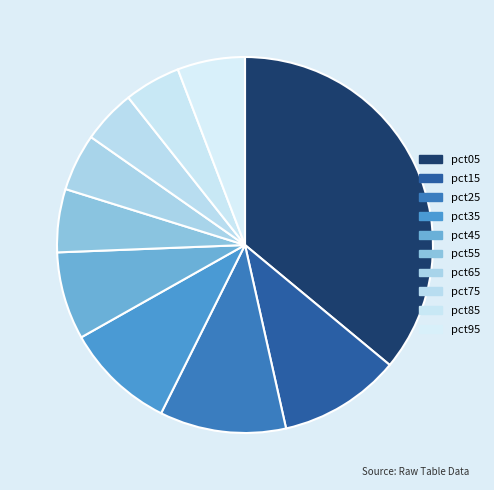

Which slice is the smallest?

pct75